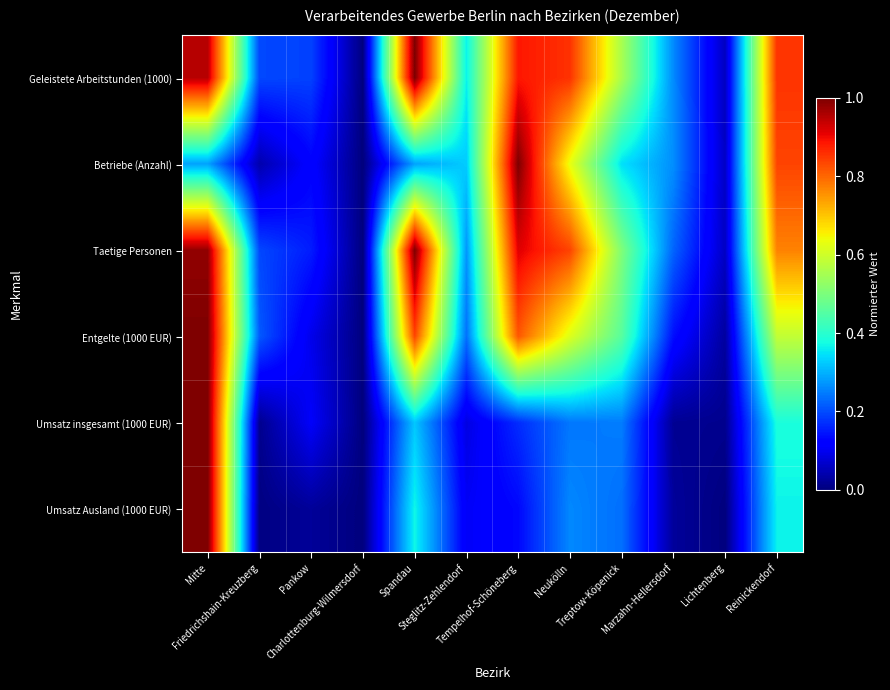

Rank the series by their maximum value, from highest to lowest.

Geleistete Arbeitstunden (1000), Betriebe (Anzahl), Taetige Personen, Entgelte (1000 EUR), Umsatz insgesamt (1000 EUR), Umsatz Ausland (1000 EUR)